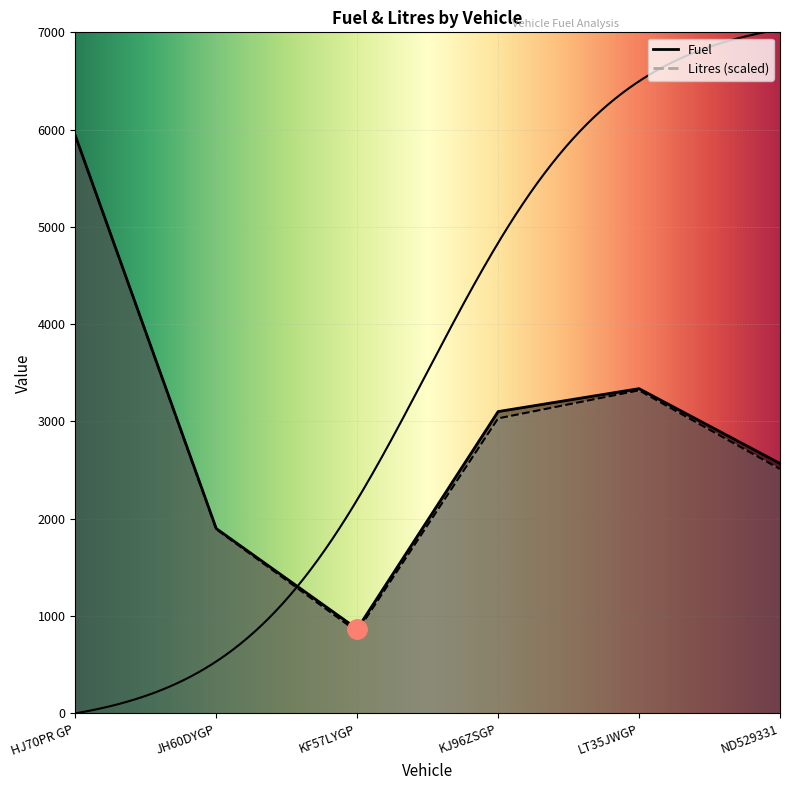

True or false: Fuel and Litres cross at least once.

False